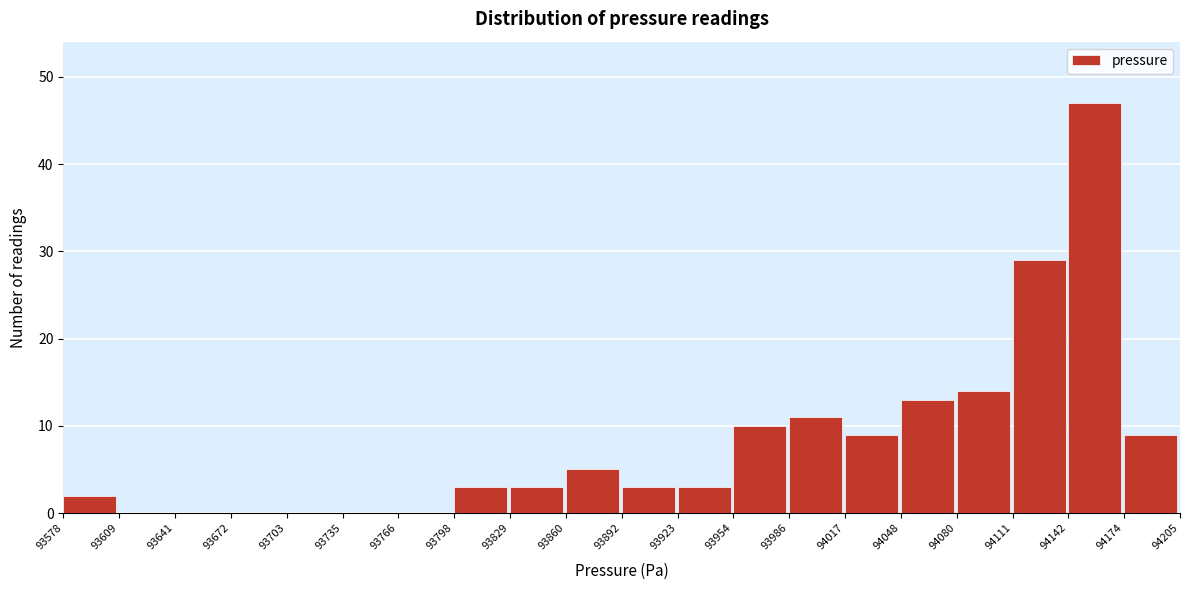

Over which range of the x-axis is the bar tallest?

94142 to 94174